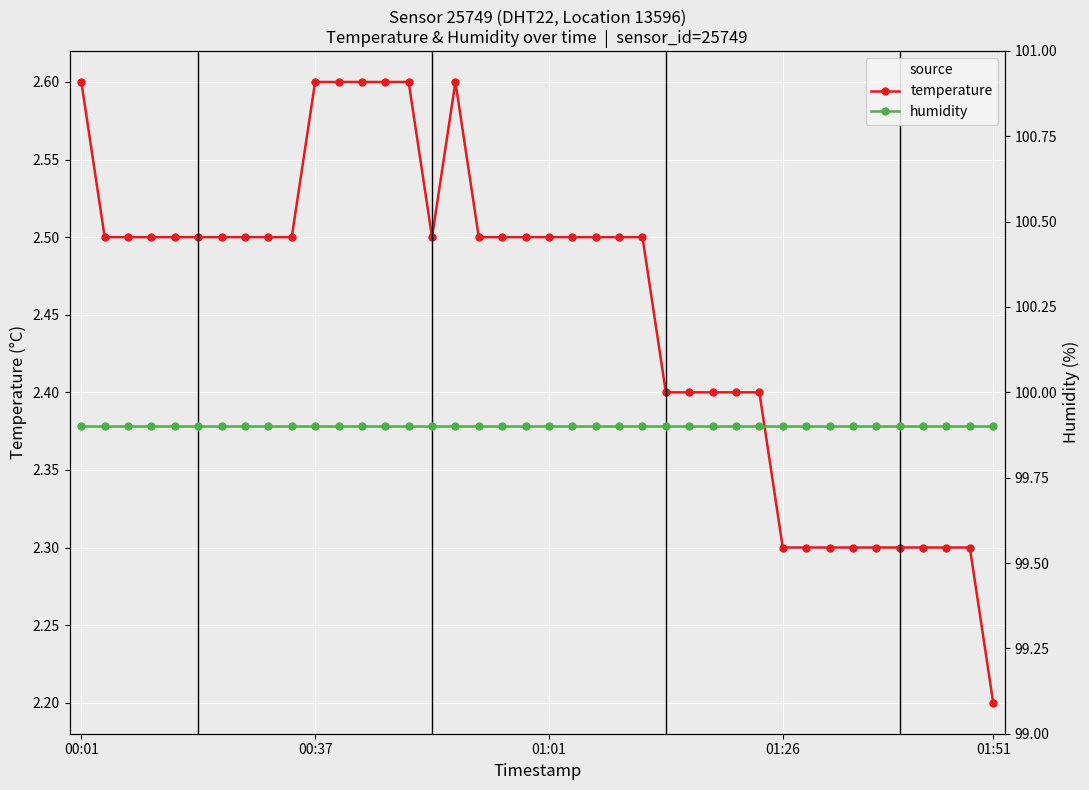

Which series changed the most between 15 and 28?

temperature